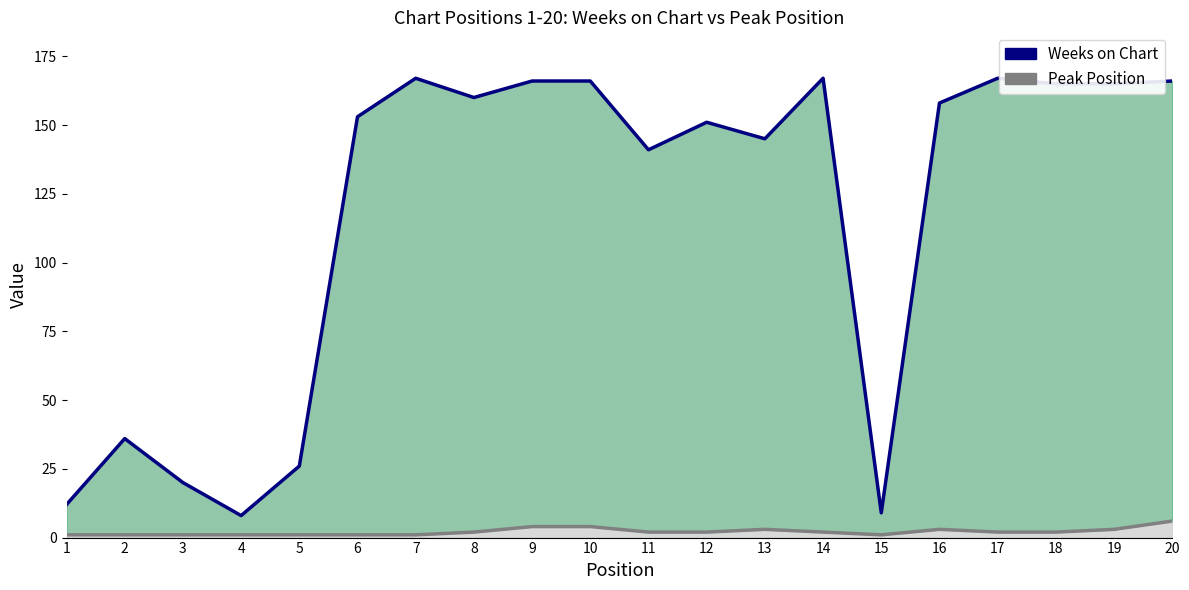

Reading right to left, list all the values displayed in this chart.

Weeks on Chart: 166	165	165	167	158	9	167	145	151	141	166	166	160	167	153	26	8	20	36	12
Peak Position: 6	3	2	2	3	1	2	3	2	2	4	4	2	1	1	1	1	1	1	1